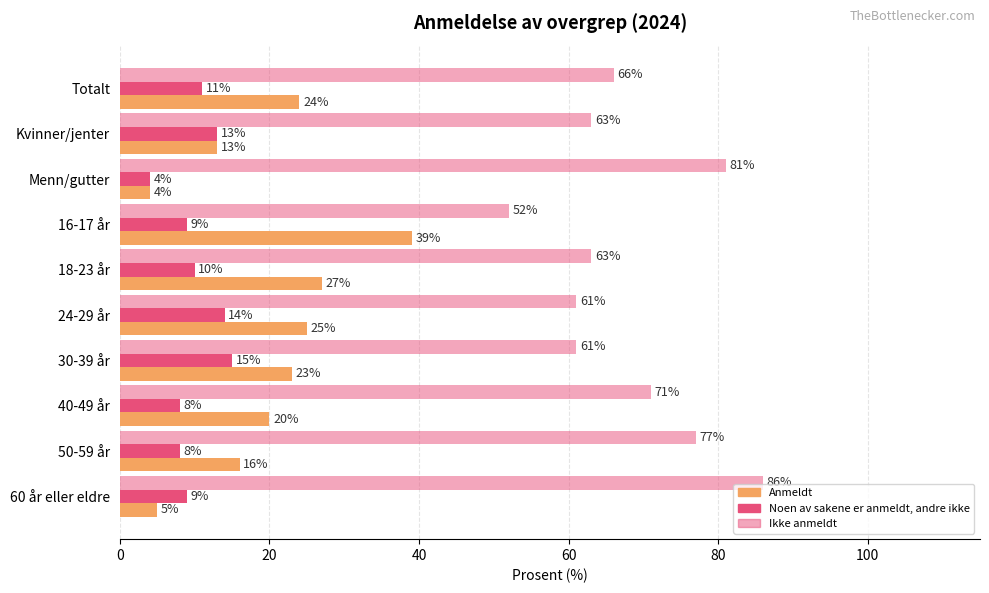

Count the number of categories in the chart.

10